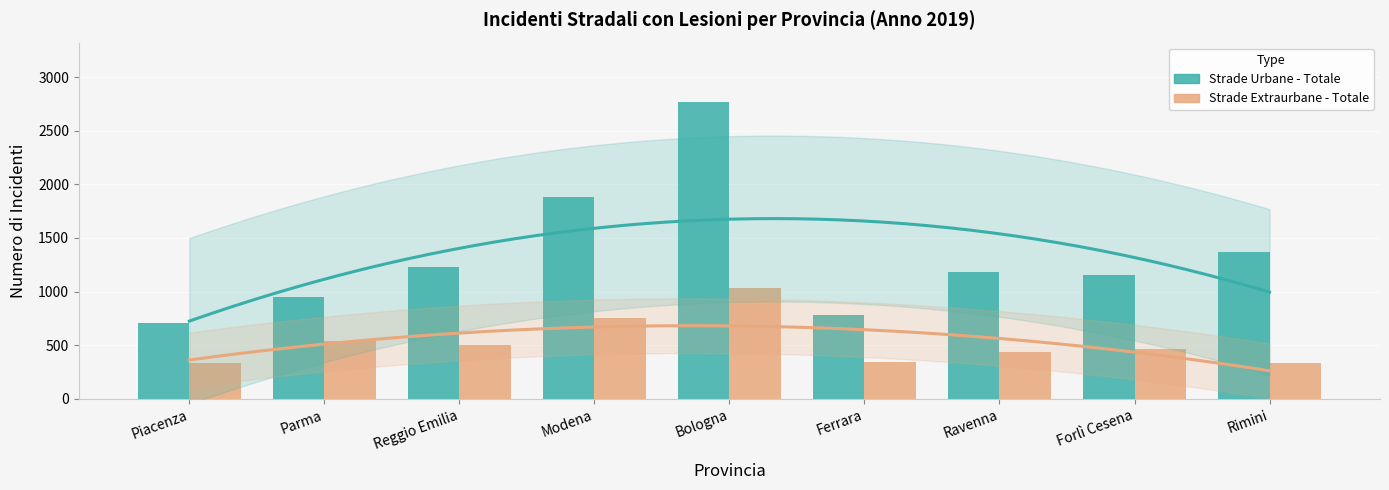

List the labels in order of Strade Urbane - Totale value, largest first.

Bologna, Modena, Rimini, Reggio Emilia, Ravenna, Forlì Cesena, Parma, Ferrara, Piacenza